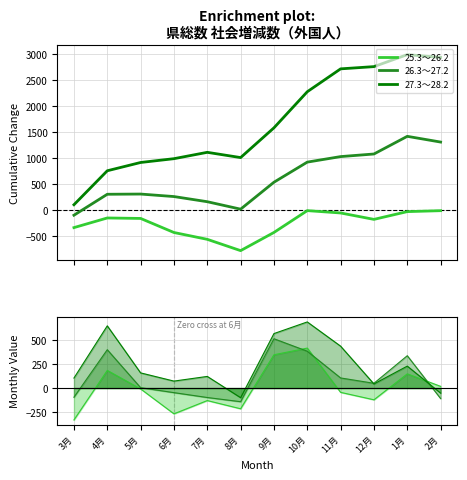

True or false: 26.3～27.2 has more than 0 interior local peaks.

True